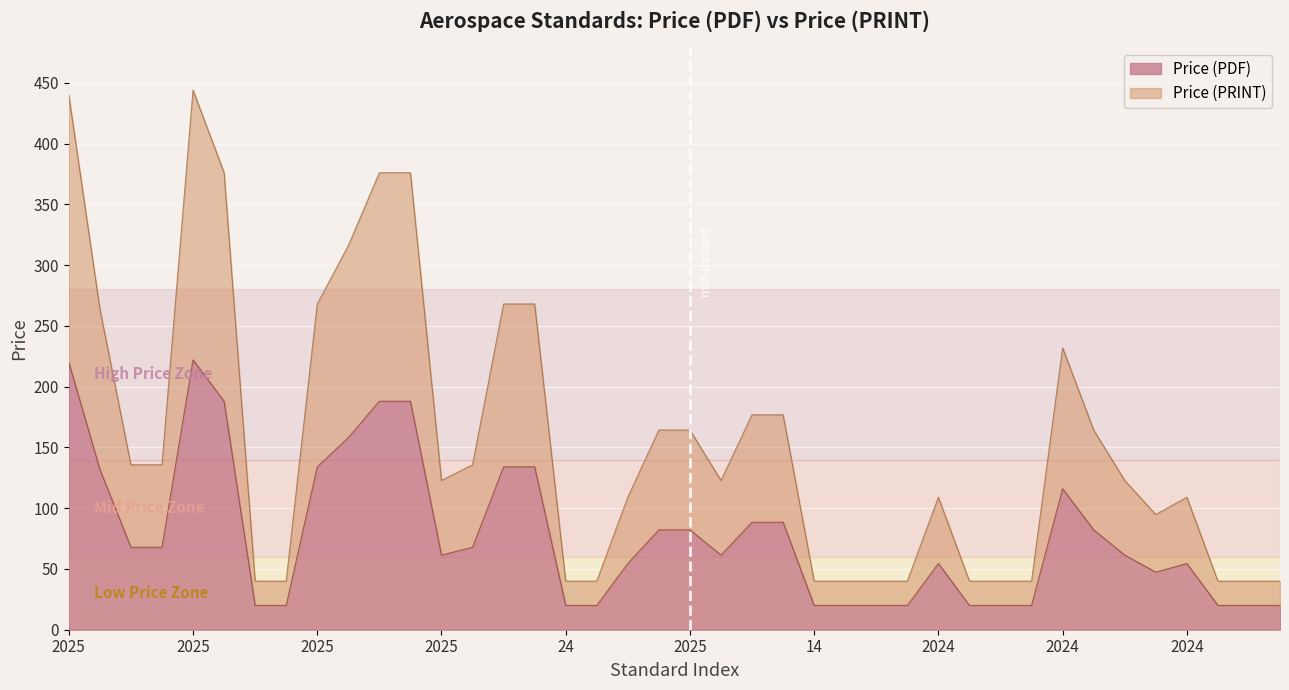

Where does the Price (PRINT) series first go above 122?

2025